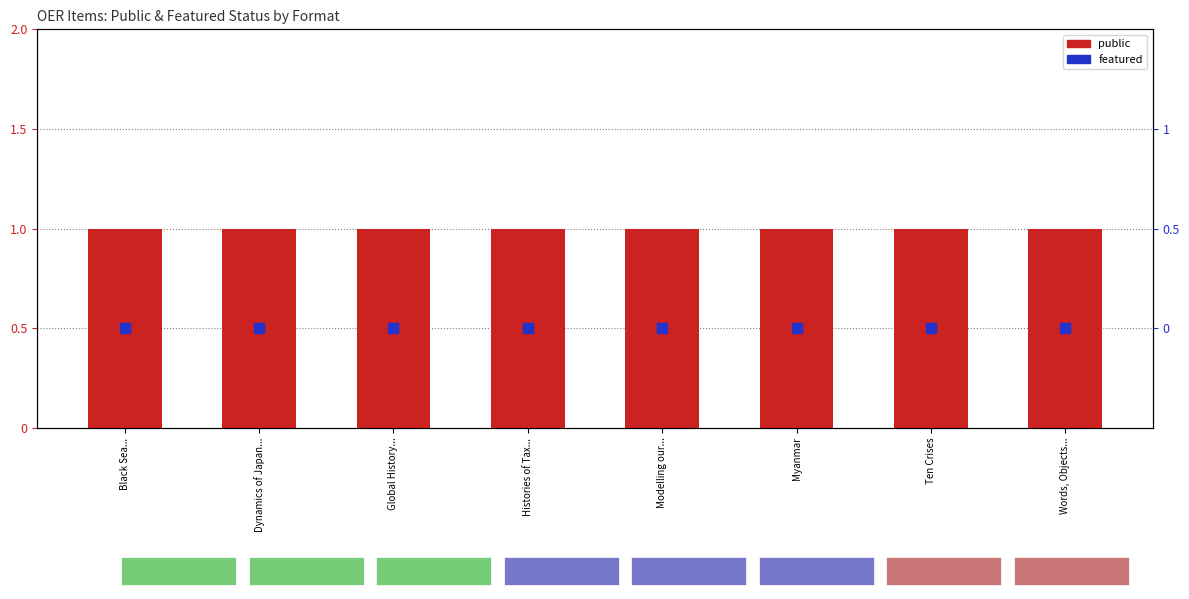

Which series has the largest Y range (max minus min)?

public